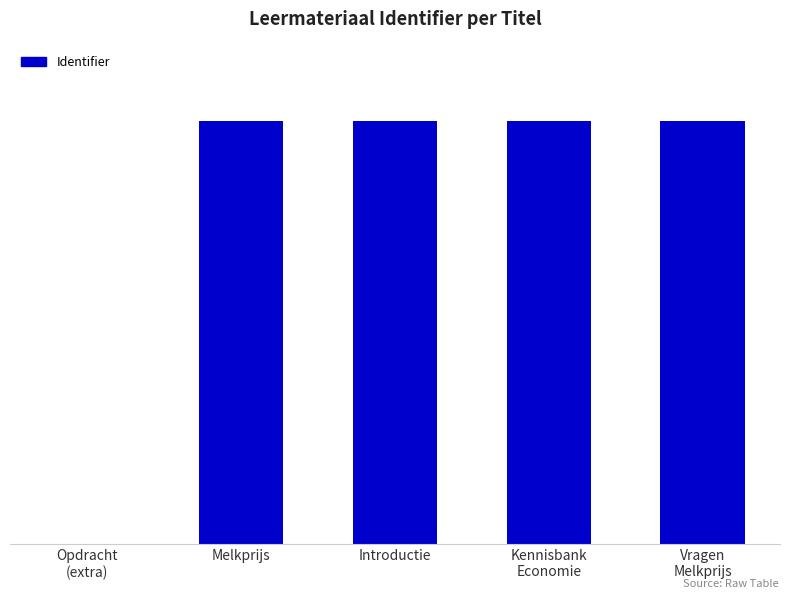

Where does the data first go above 2673925?

Kennisbank
Economie